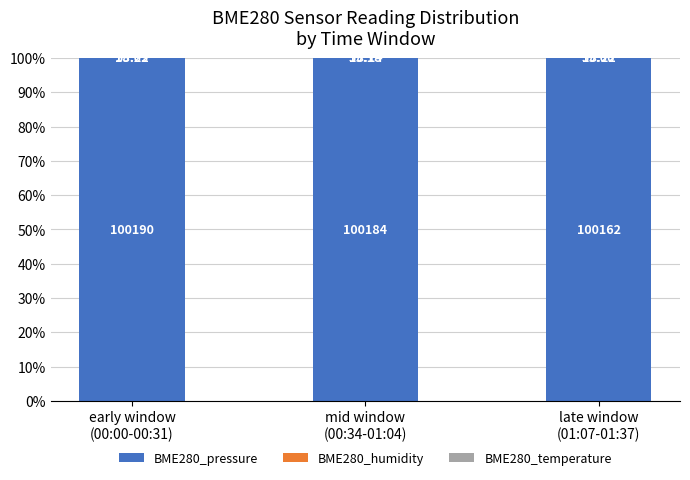

Which series has the largest total across all categories?

BME280_pressure